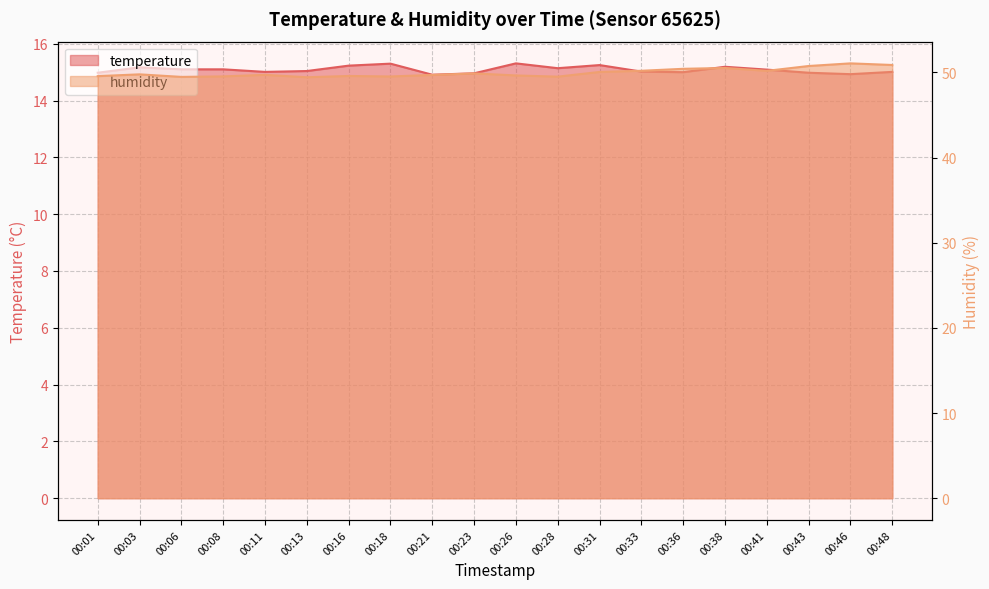

Reading right to left, transcribe all the data shown in this chart.

temperature: 00:48=15.0	00:46=14.9	00:43=15.0	00:41=15.1	00:38=15.2	00:36=15.0	00:33=15.0	00:31=15.2	00:28=15.1	00:26=15.3	00:23=15.0	00:21=14.9	00:18=15.3	00:16=15.2	00:13=15.0	00:11=15.0	00:08=15.1	00:06=15.1	00:03=15.2	00:01=15.0
humidity: 00:48=50.9	00:46=51.1	00:43=50.8	00:41=50.2	00:38=50.5	00:36=50.4	00:33=50.2	00:31=50.1	00:28=49.5	00:26=49.6	00:23=49.9	00:21=49.7	00:18=49.5	00:16=49.6	00:13=49.4	00:11=49.7	00:08=49.5	00:06=49.5	00:03=49.8	00:01=49.6